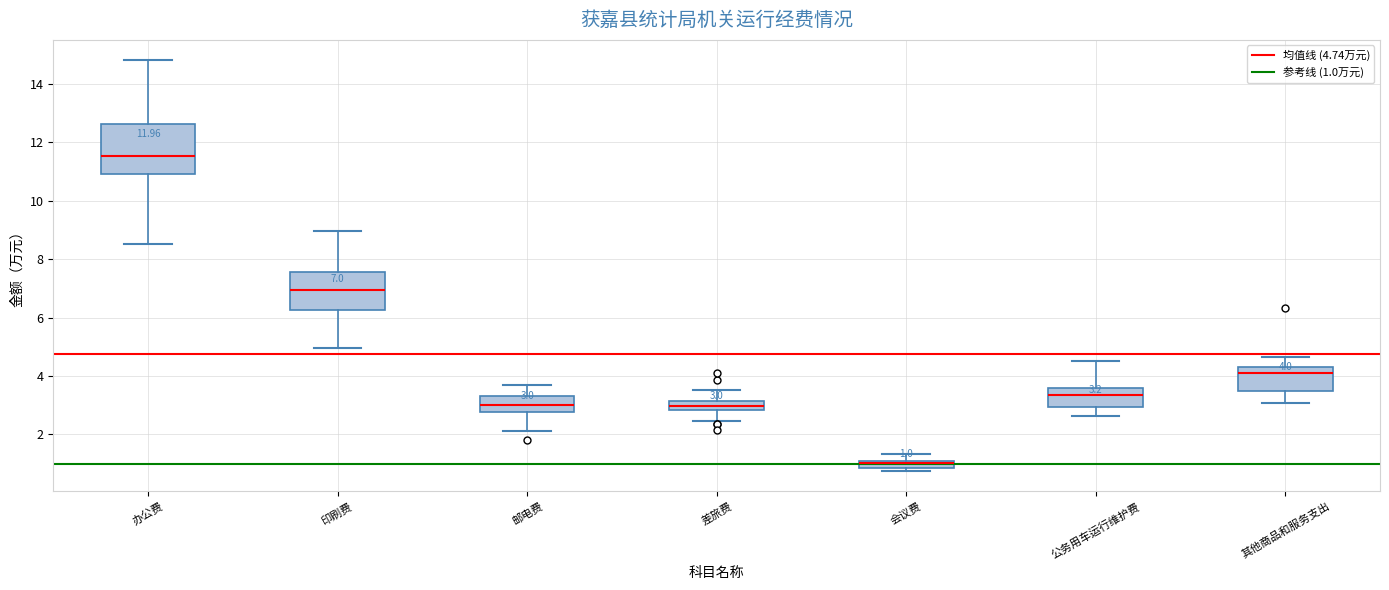

Comparing the boxes themselves (not the whiskers), which one is the tallest?

办公费